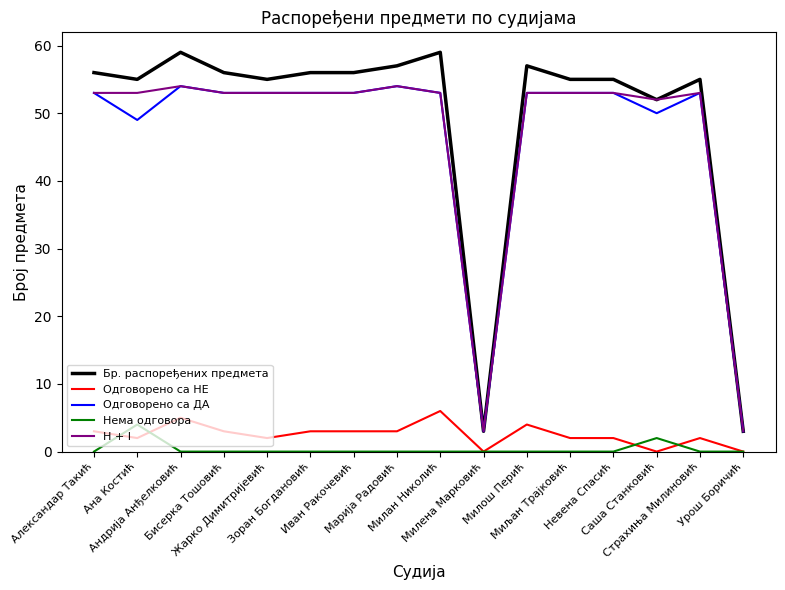

What is the total value across all series at Андрија Анђелковић?

172